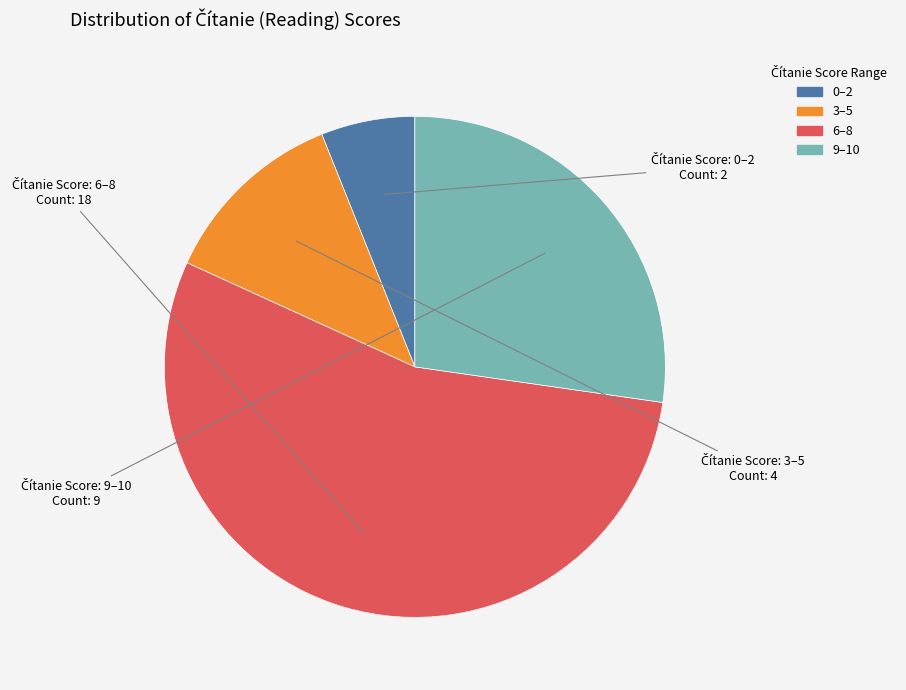

Approximately how many times larger is the value at 9–10 compared to 0–2?

4.5